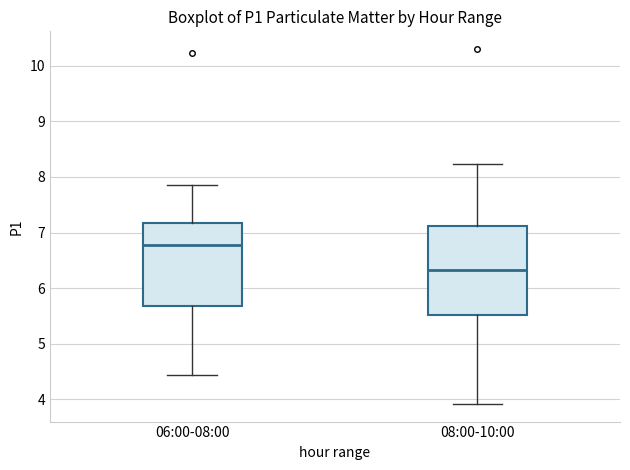

Which box has the lowest median line?

08:00-10:00